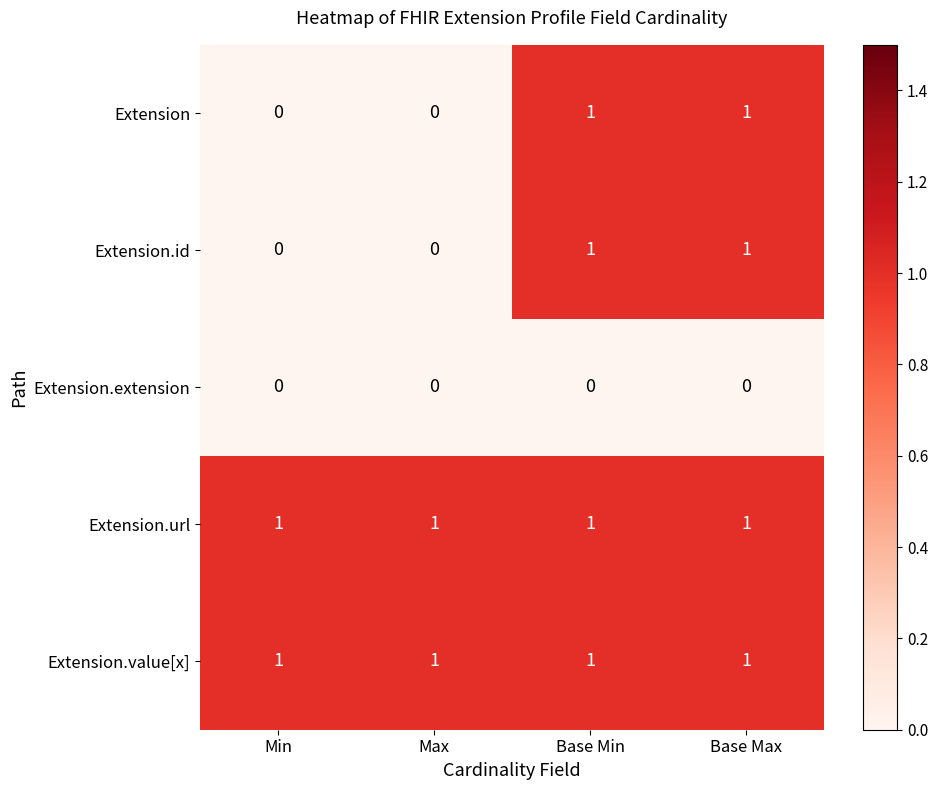

Reading right to left, extract all data points from this chart.

Extension: Base Max=1	Base Min=1	Max=0	Min=0
Extension.id: Base Max=1	Base Min=1	Max=0	Min=0
Extension.extension: Base Max=0	Base Min=0	Max=0	Min=0
Extension.url: Base Max=1	Base Min=1	Max=1	Min=1
Extension.value[x]: Base Max=1	Base Min=1	Max=1	Min=1